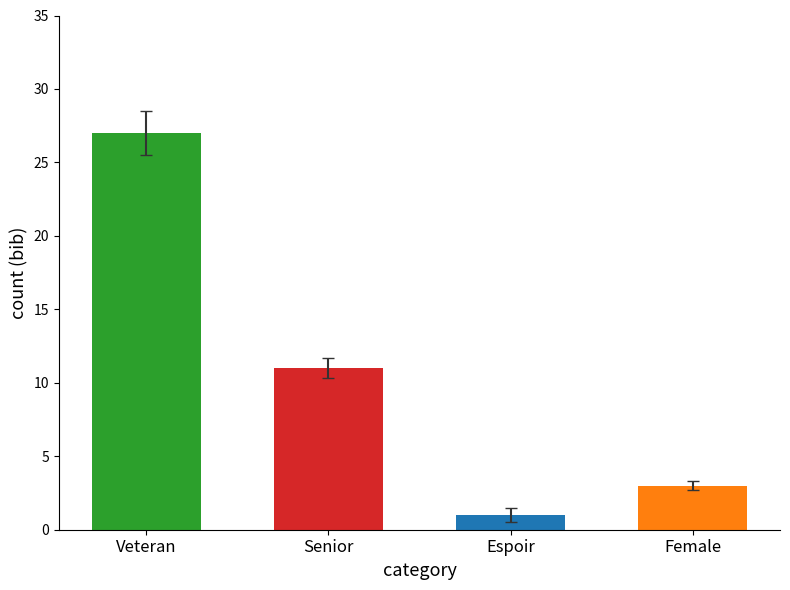

The chart shows a value of 1 at Espoir. True or false?

False